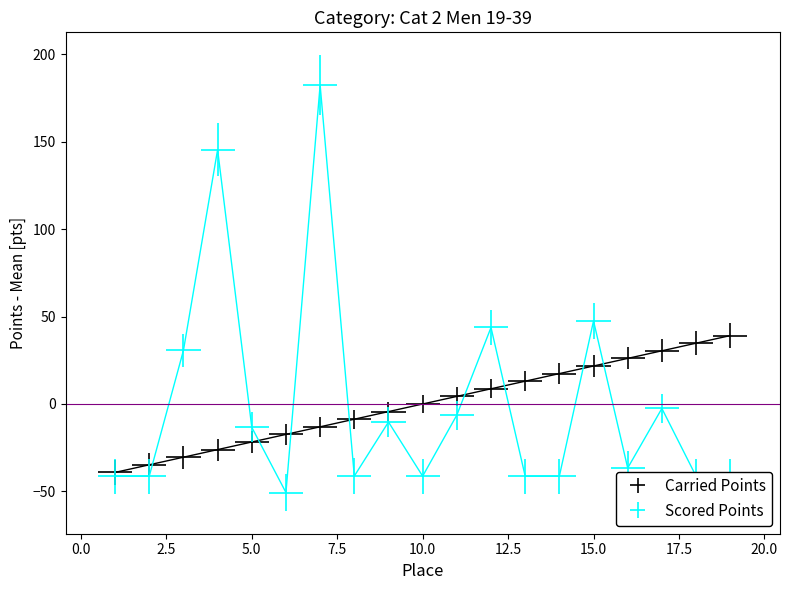

Which has a higher value, 8 or 19?

19